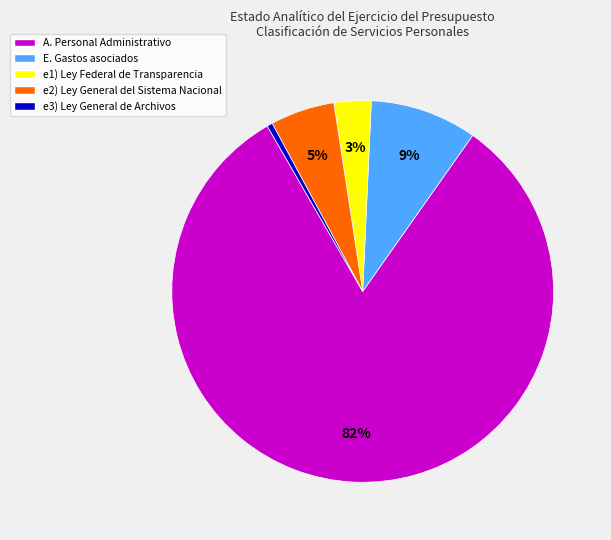

How many segments does this pie chart have?

5